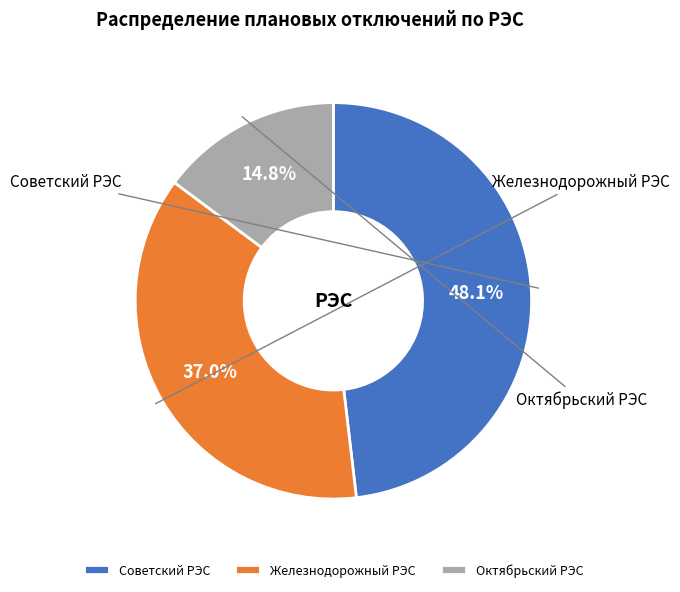

To the nearest percent, what percentage of the pie is Железнодорожный РЭС?

37%